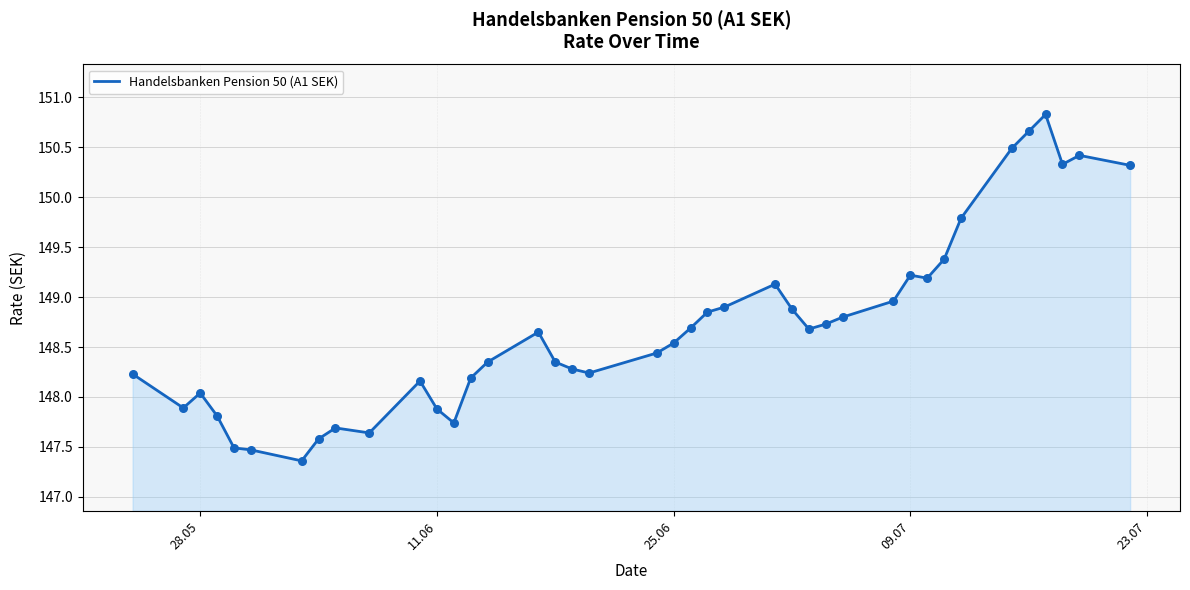

What is the difference between the maximum and minimum values?

3.5